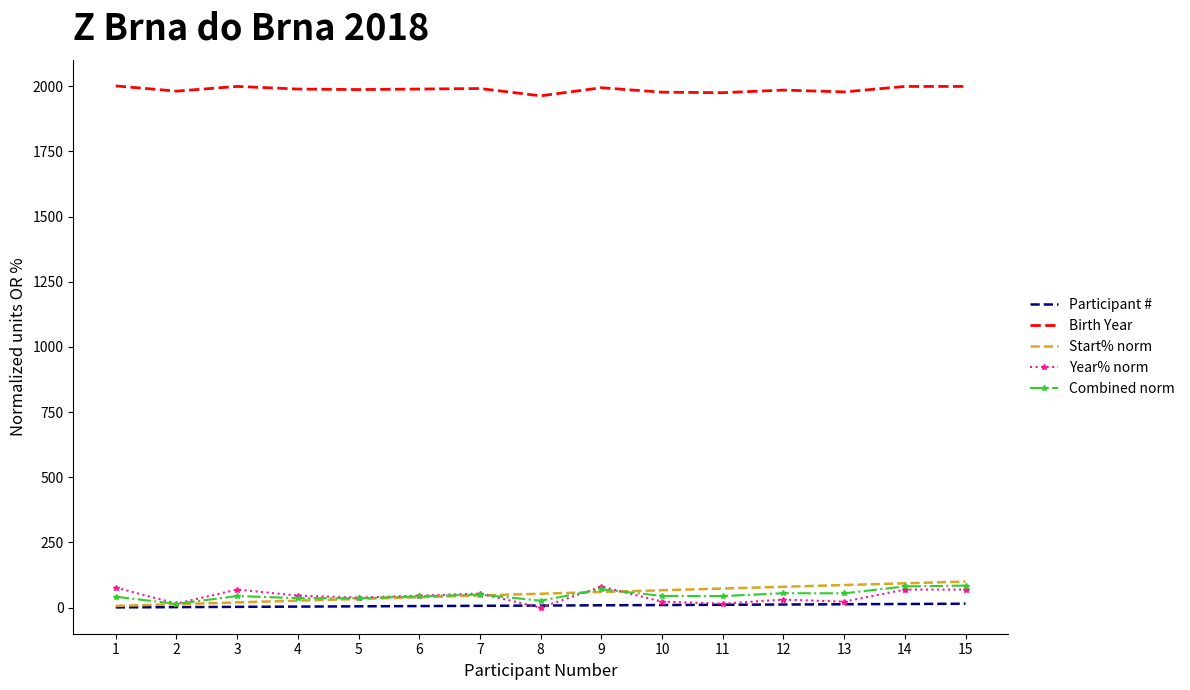

True or false: Birth Year and Year% norm cross at least once.

False